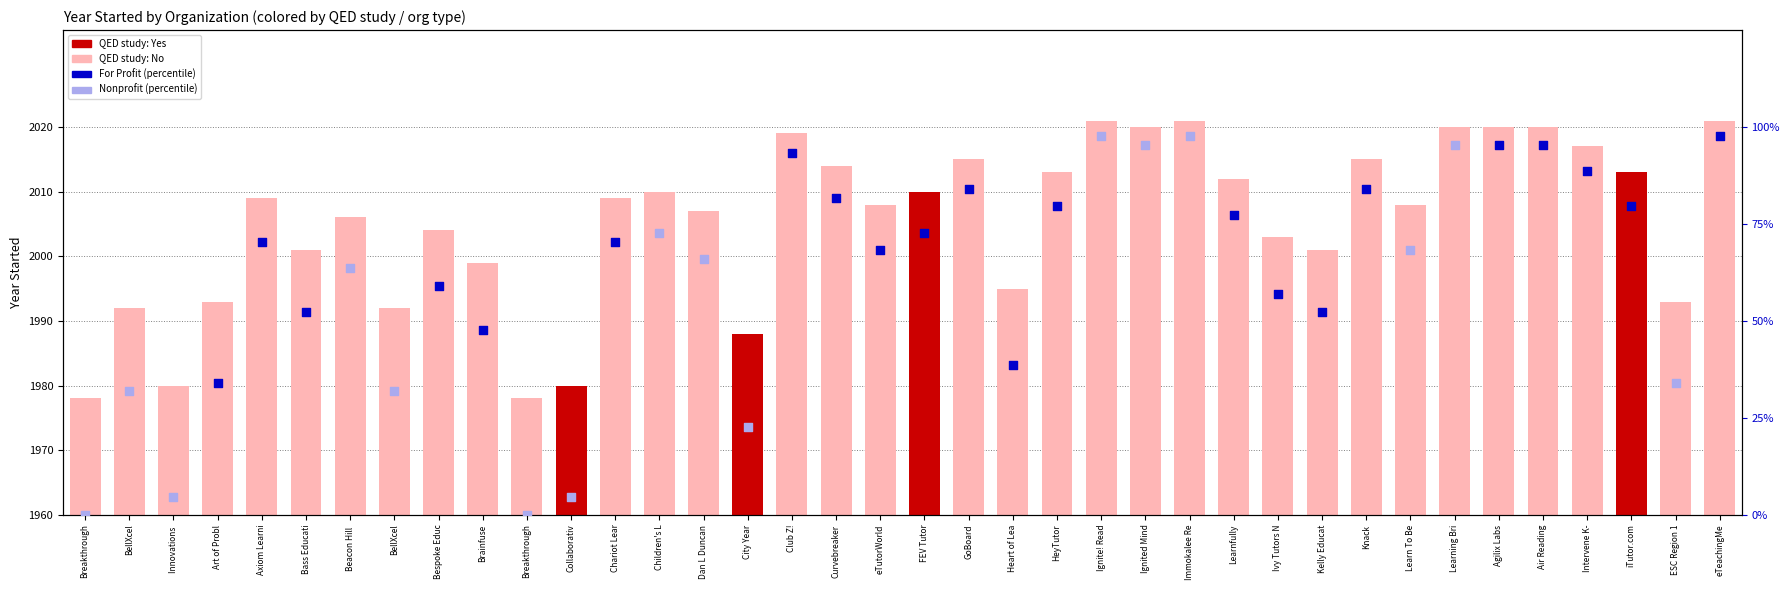

What is the change in value from Dan L Duncan to Club Z!?

+12